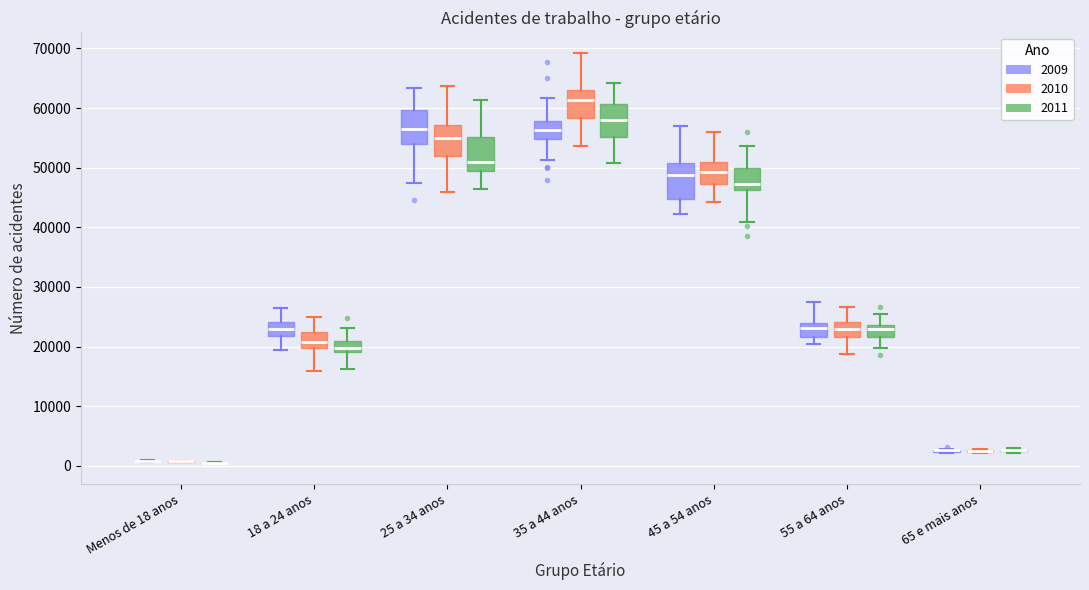

Reading left to right, transcribe this box plot: for each box, give where its median line is, the range the box spans, and where its two whiskers end, as read against the y-axis. The values are not printed on the chart, so give them approximately, as read against the axis.

Menos de 18 anos (2009): box collapsed to a line at 1000, whiskers 1000 to 1000
Menos de 18 anos (2010): box collapsed to a line at 1000, whiskers 1000 to 1000
Menos de 18 anos (2011): box collapsed to a line at 0, whiskers 0 to 1000
18 a 24 anos (2009): median 23000, box 22000 to 24000, whiskers 19000 to 26000
18 a 24 anos (2010): median 21000, box 20000 to 22000, whiskers 16000 to 25000
18 a 24 anos (2011): median 20000, box 19000 to 21000, whiskers 16000 to 23000
25 a 34 anos (2009): median 56000, box 54000 to 60000, whiskers 47000 to 63000
25 a 34 anos (2010): median 55000, box 52000 to 57000, whiskers 46000 to 64000
25 a 34 anos (2011): median 51000, box 50000 to 55000, whiskers 46000 to 61000
35 a 44 anos (2009): median 56000, box 55000 to 58000, whiskers 51000 to 62000
35 a 44 anos (2010): median 61000, box 58000 to 63000, whiskers 54000 to 69000
35 a 44 anos (2011): median 58000, box 55000 to 61000, whiskers 51000 to 64000
45 a 54 anos (2009): median 49000, box 45000 to 51000, whiskers 42000 to 57000
45 a 54 anos (2010): median 49000, box 47000 to 51000, whiskers 44000 to 56000
45 a 54 anos (2011): median 47000, box 46000 to 50000, whiskers 41000 to 54000
55 a 64 anos (2009): median 23000, box 22000 to 24000, whiskers 20000 to 27000
55 a 64 anos (2010): median 23000, box 22000 to 24000, whiskers 19000 to 27000
55 a 64 anos (2011): median 23000, box 22000 to 24000, whiskers 20000 to 26000
65 e mais anos (2009): box collapsed to a line at 3000, whiskers 2000 to 3000
65 e mais anos (2010): box collapsed to a line at 3000, whiskers 2000 to 3000
65 e mais anos (2011): box collapsed to a line at 3000, whiskers 2000 to 3000